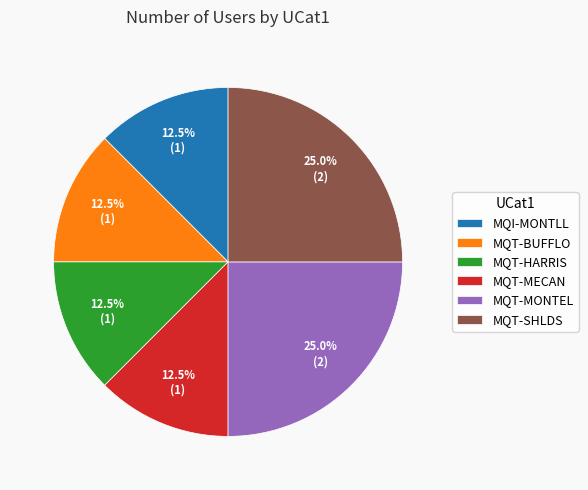

How many segments does this pie chart have?

6